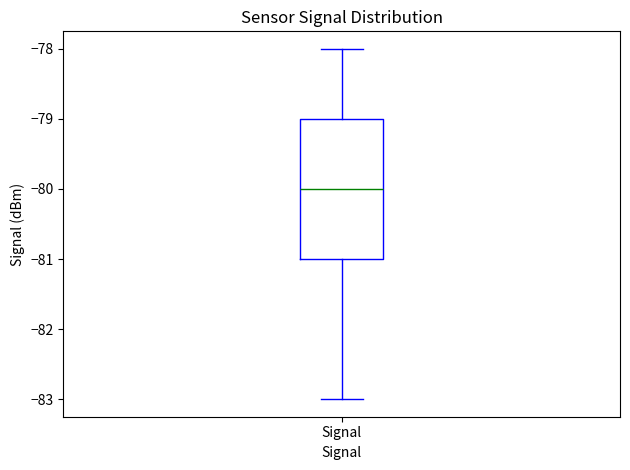

Read this box plot against the y-axis: the position of the median line, the range covered by the box, and the ends of both whiskers. The values are not printed on the chart, so give them approximately, as read against the axis.

median -80, box -81 to -79, whiskers -83 to -78